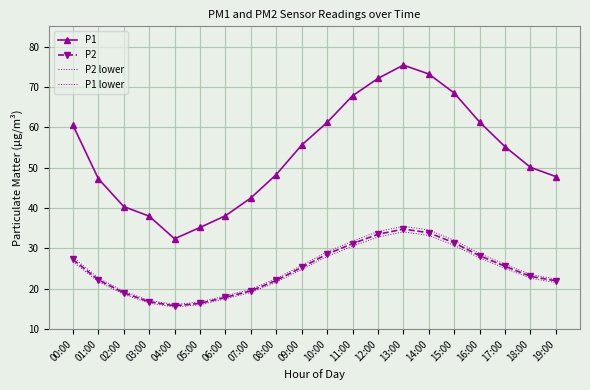

What is the approximate value of P2 lower at 08:00?

21.7